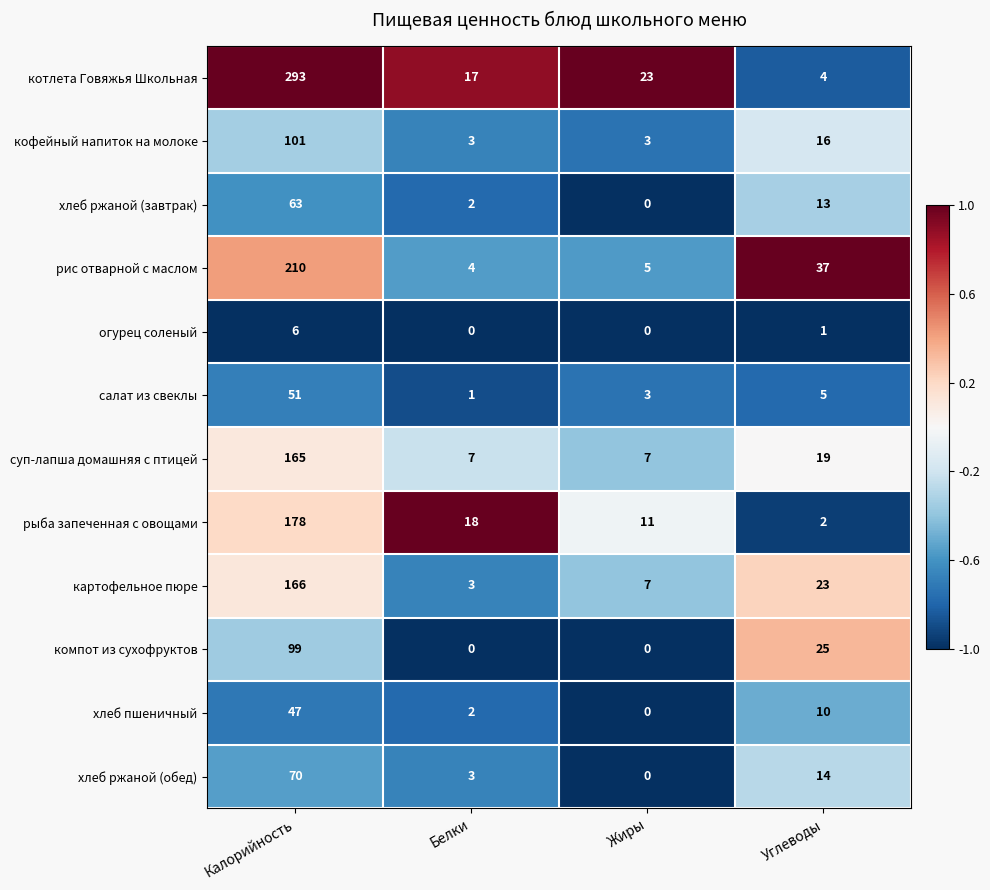

What is the greatest value displayed?

293